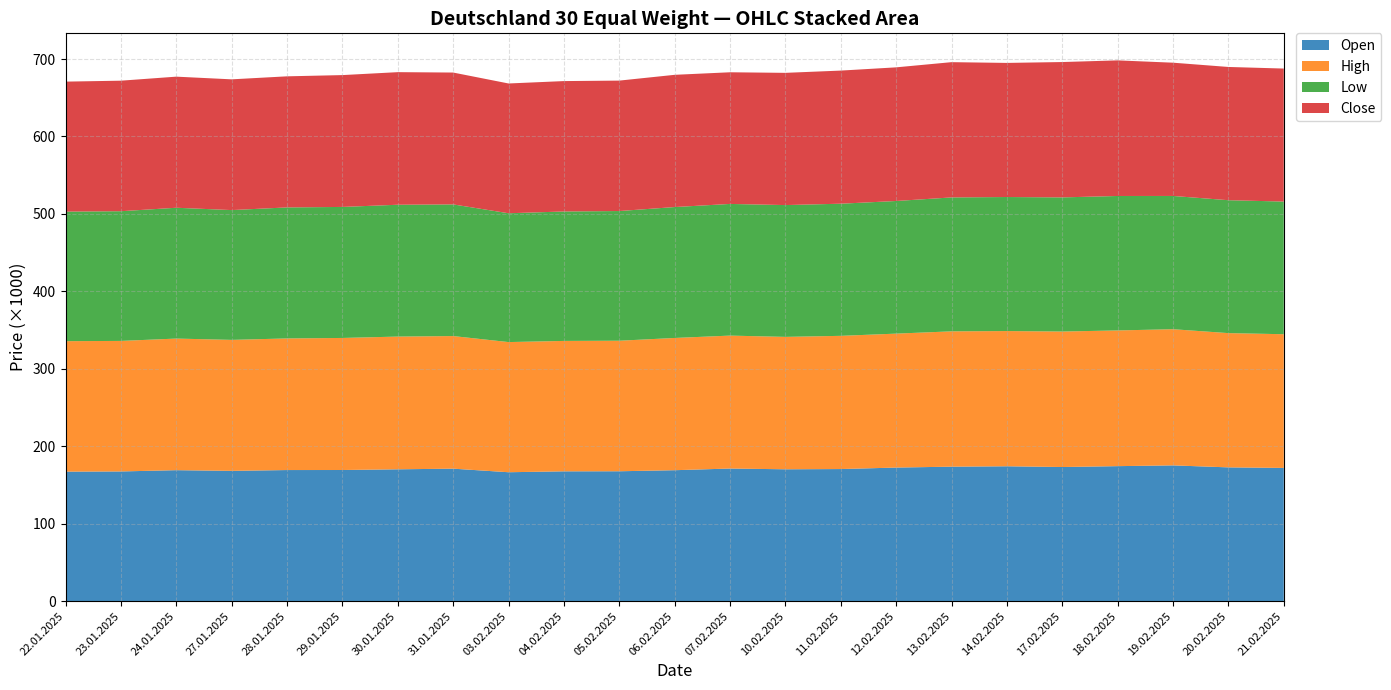

Reading left to right, what are all the values shown in this chart?

Open: 167314	167547	169193	168303	169358	169408	170313	171147	166543	167703	167791	169156	171313	170348	170648	172566	173716	174230	173261	174397	175382	172816	172108
High: 168433	168526	169903	169117	169919	170494	171363	171196	168038	168358	168522	170732	171625	170941	171975	172924	174711	174568	174931	175207	175801	173329	172607
Low: 167248	167448	168894	167560	169139	169143	170190	169955	166291	167112	167431	169003	169977	170156	170588	171225	172896	173042	173166	173578	172036	171592	171248
Close: 167829	168509	169251	168787	169241	170212	171181	170247	167559	168347	168389	170718	169979	170706	171859	172534	174624	173142	174744	175070	172046	172012	171733